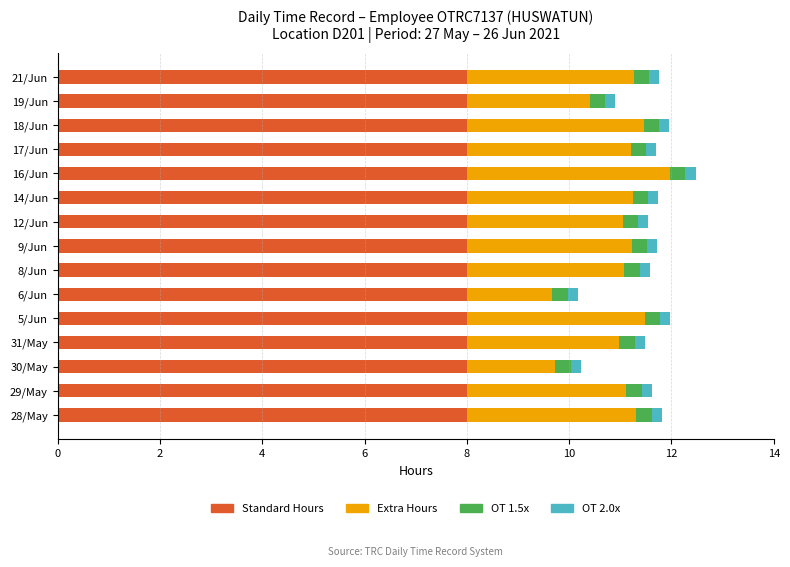

What is the minimum value for Standard Hours?

8.0